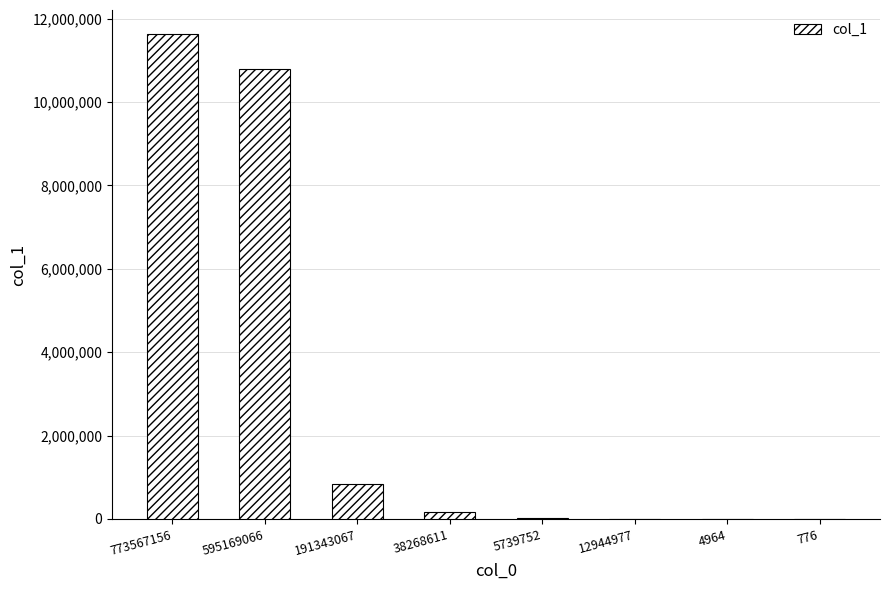

Which label corresponds to the largest value in the chart?

773567156